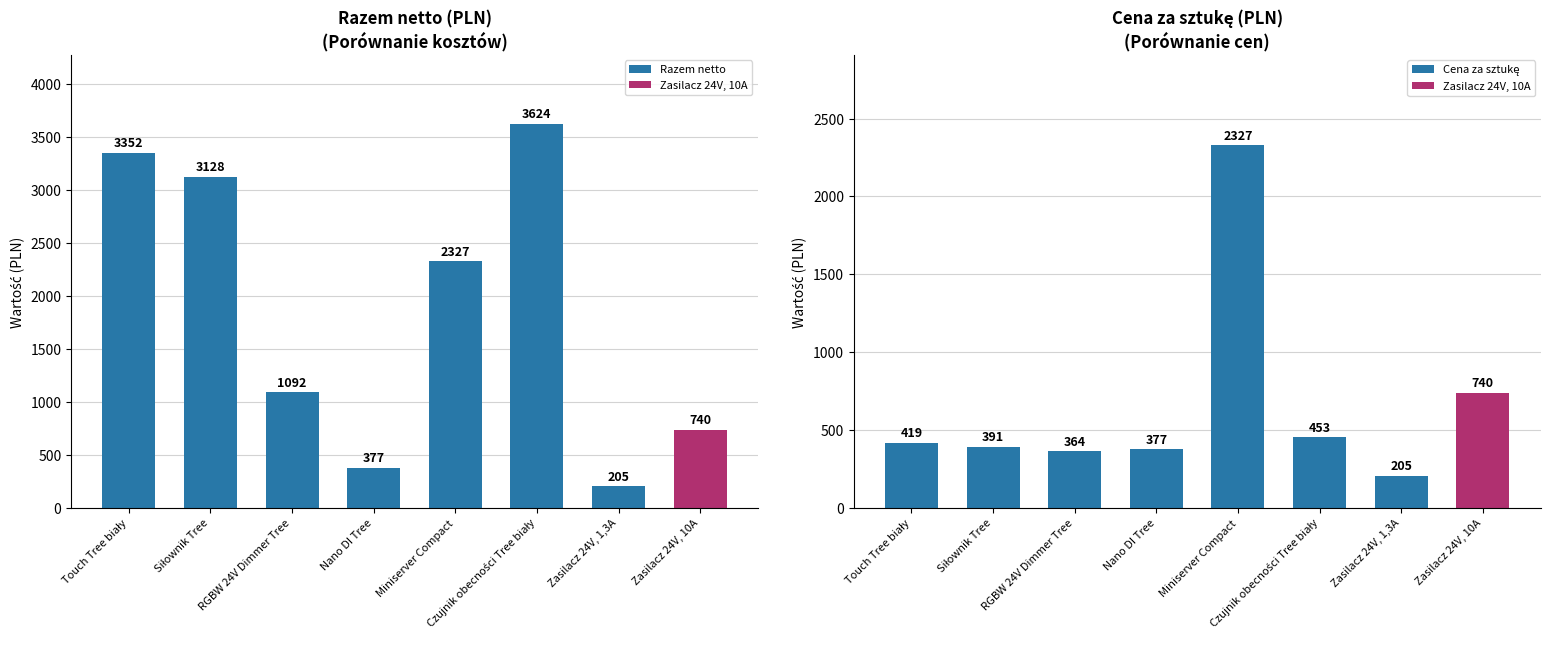

Is the value of Razem (netto) at Touch Tree biały greater than the value of Cena za sztukę (netto) at Czujnik obecności Tree biały?

Yes